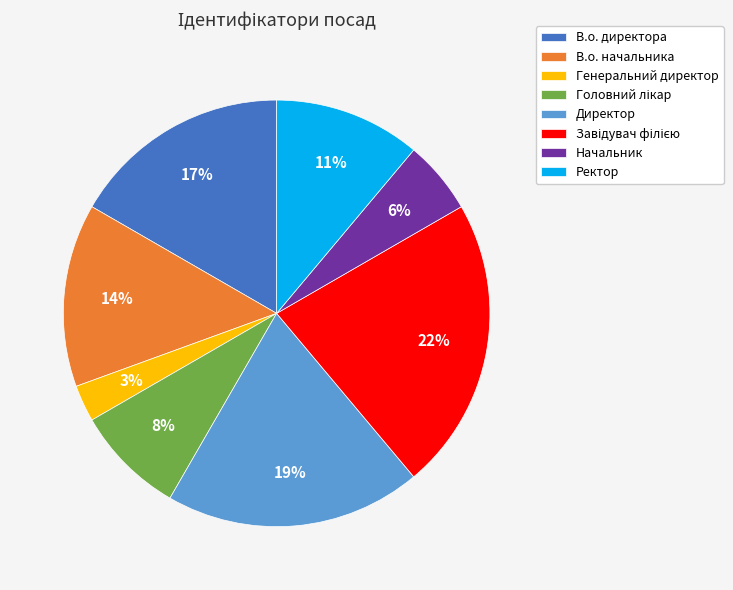

To the nearest percent, what percentage of the pie is Директор?

19%